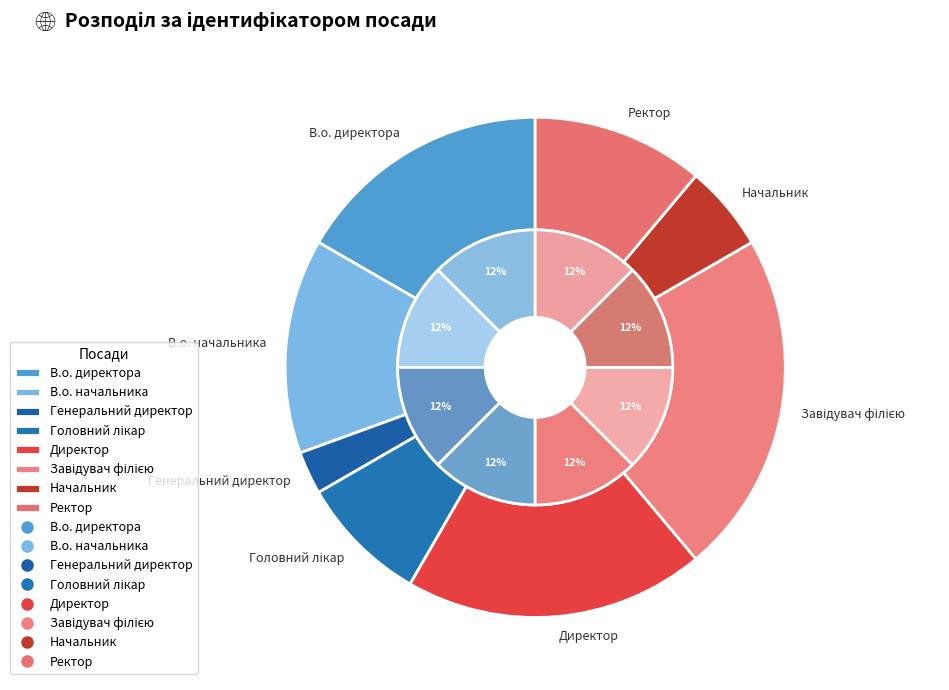

What is the change in value from Генеральний директор to Головний лікар?

+2